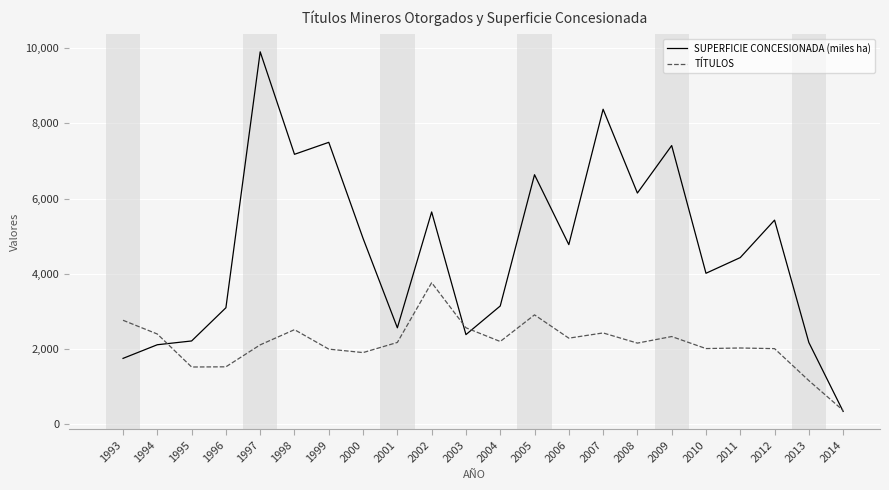

List the series in order of their peak value, lowest first.

TÍTULOS, SUPERFICIE CONCESIONADA (miles ha)